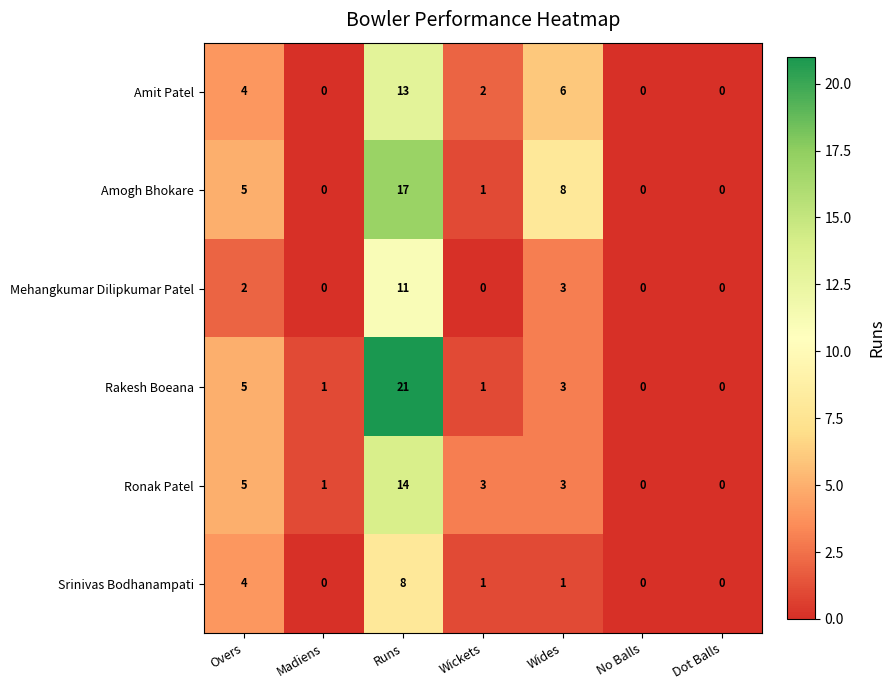

Rank the series by their maximum value, from lowest to highest.

Srinivas Bodhanampati, Mehangkumar Dilipkumar Patel, Amit Patel, Ronak Patel, Amogh Bhokare, Rakesh Boeana